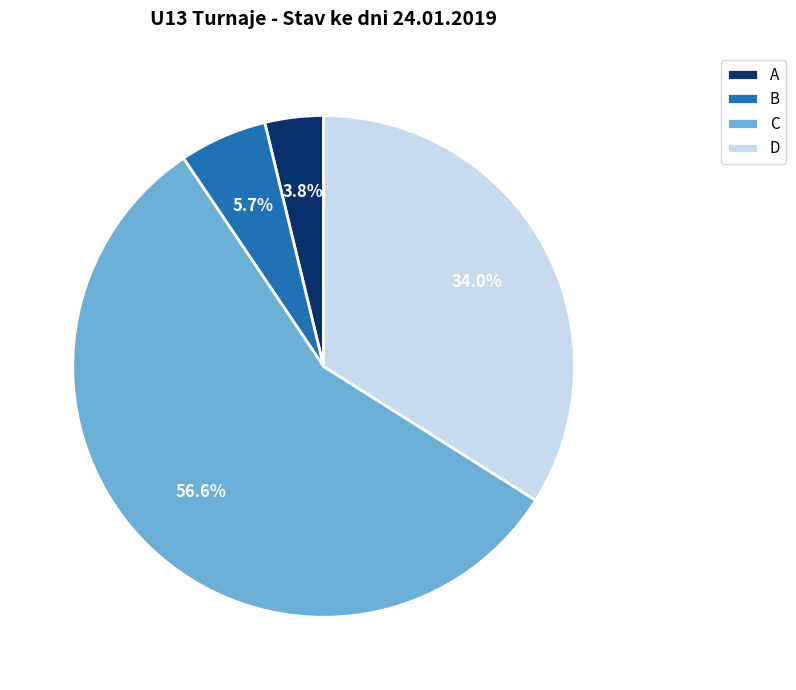

Rank the categories by value from highest to lowest.

C, D, B, A